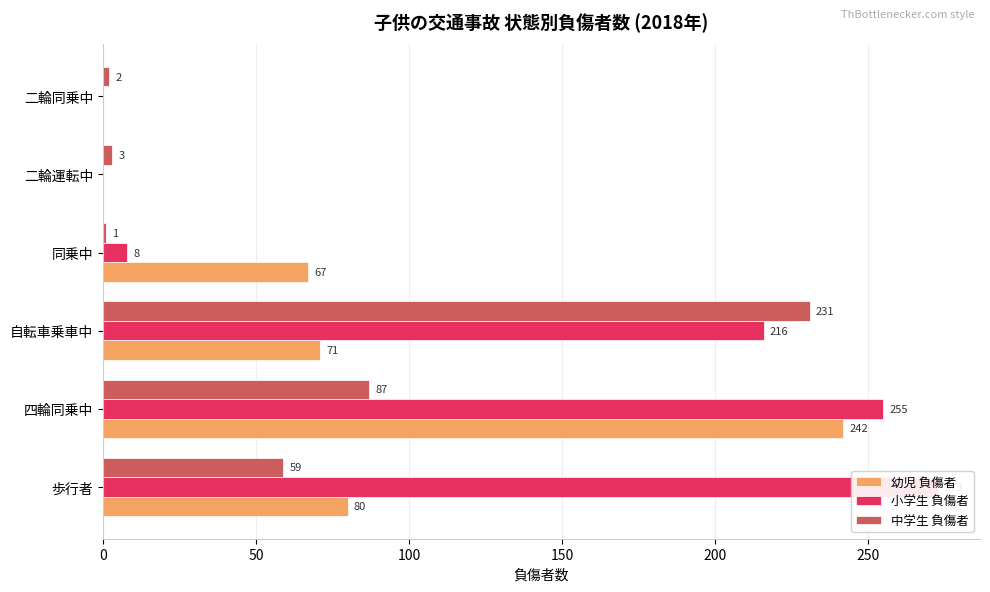

What is the average value of the 幼児 負傷者 series?

77